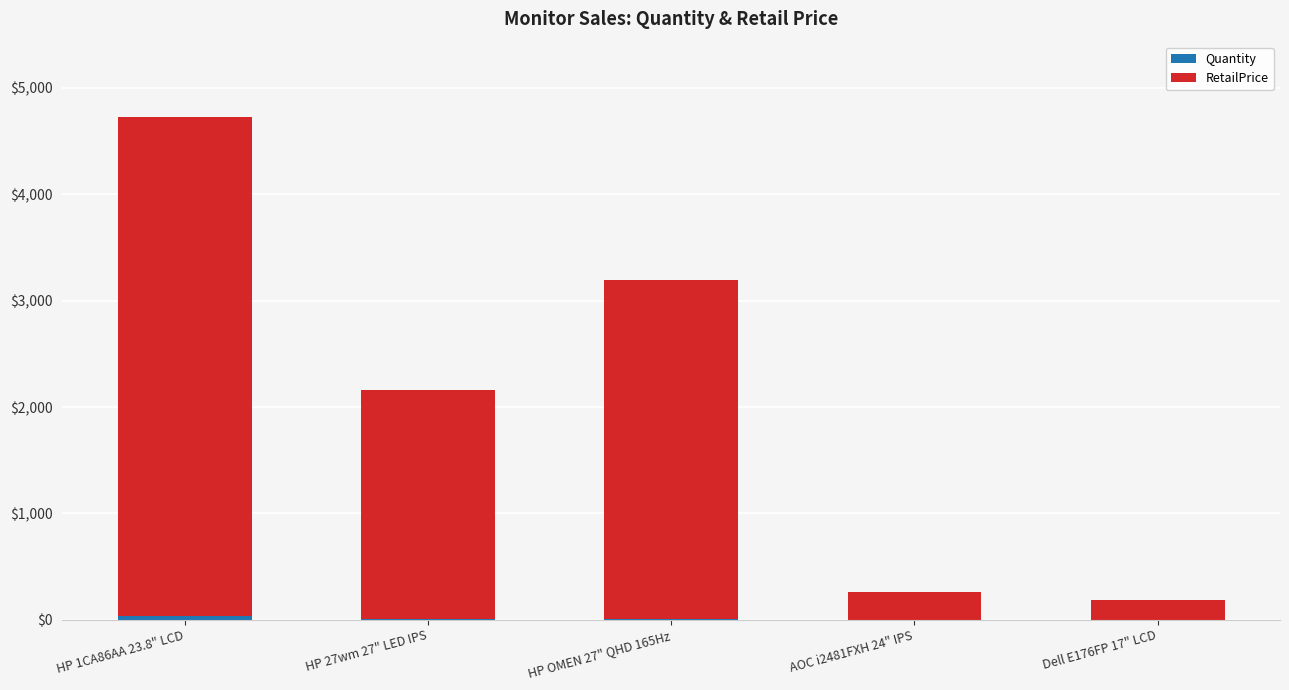

Are the bars grouped side by side (vs. stacked)?

No